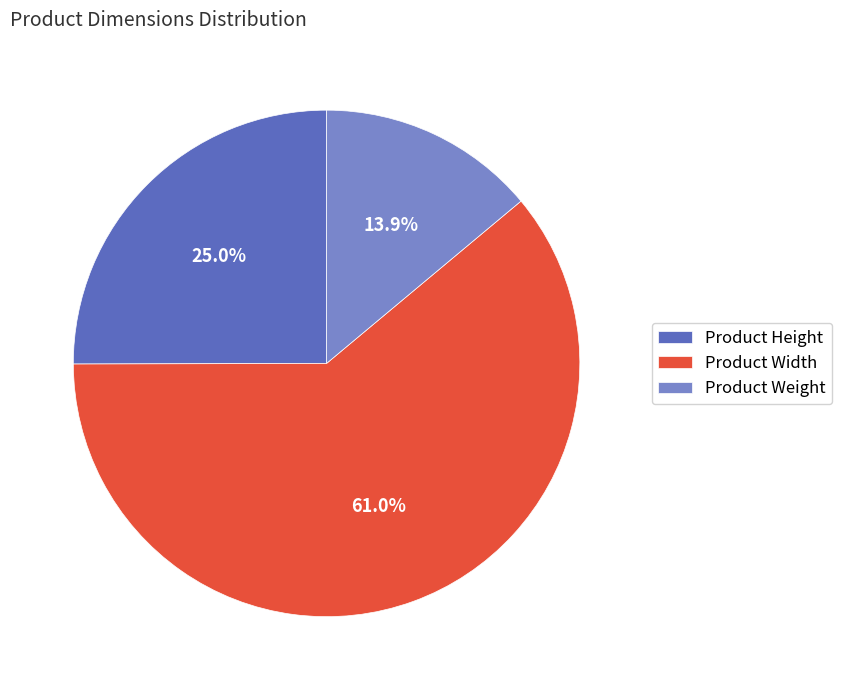

The Product Width slice represents 61% of the pie. True or false?

True